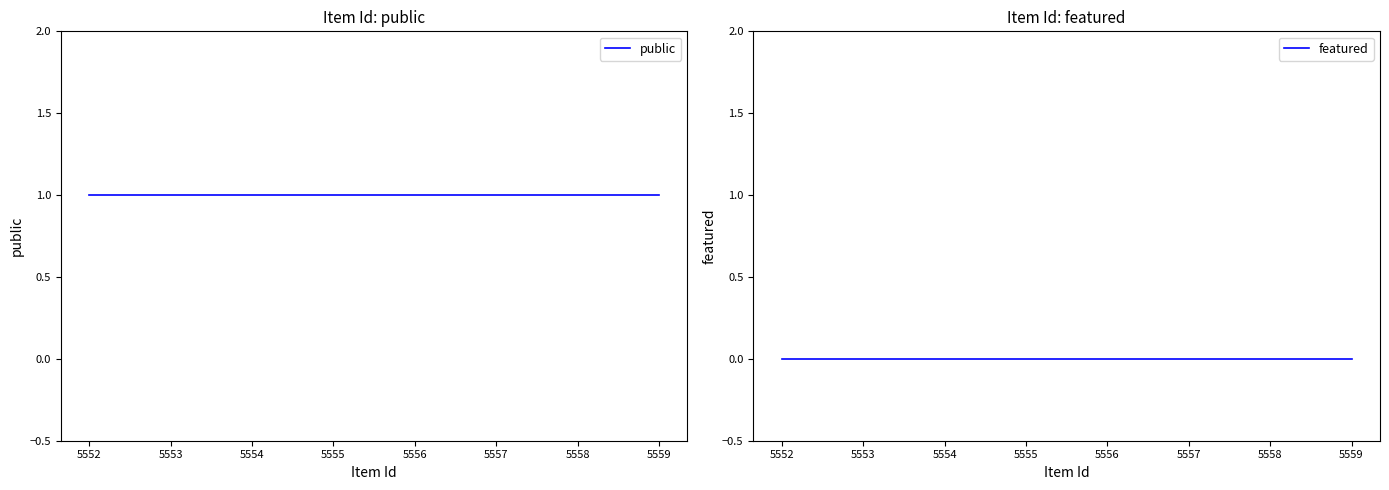

What is the sum of the public values at 5558 and 5552?

2